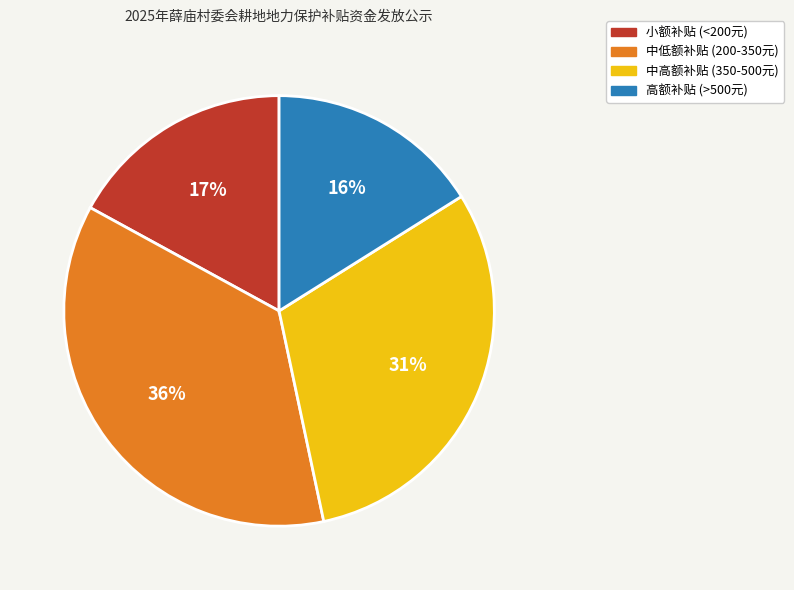

To the nearest percent, what is the difference between the largest and smallest slice percentages?

20%